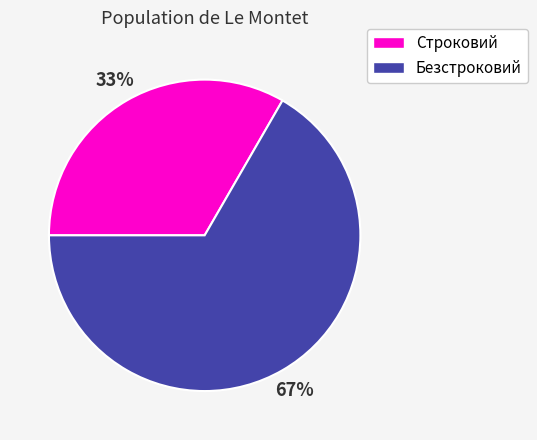

Combined, do Строковий and Безстроковий account for over 50%?

Yes